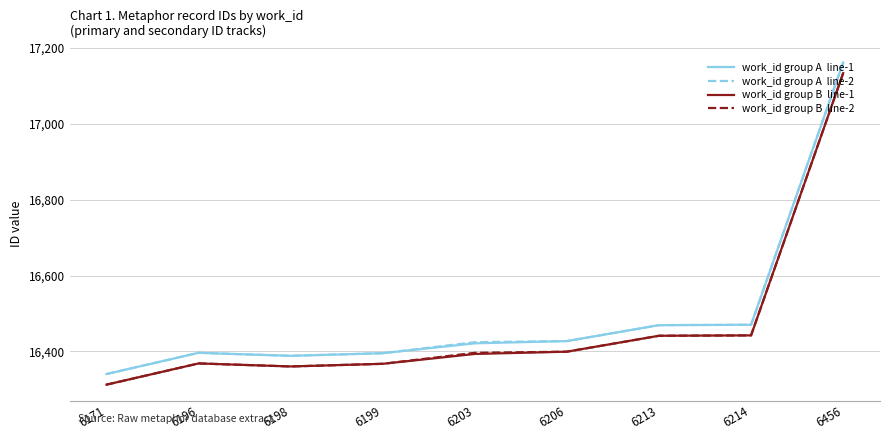

What is the minimum value shown in the chart?

16312